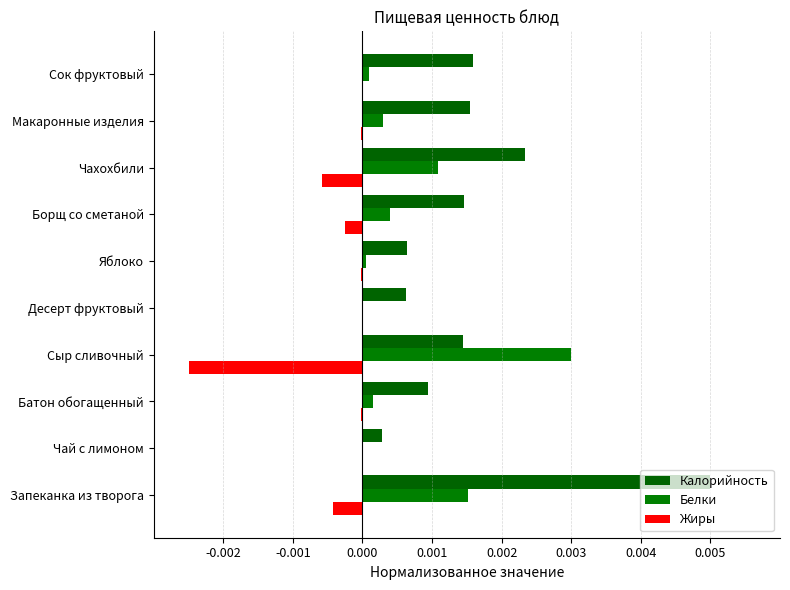

How many categories are shown in the chart?

10